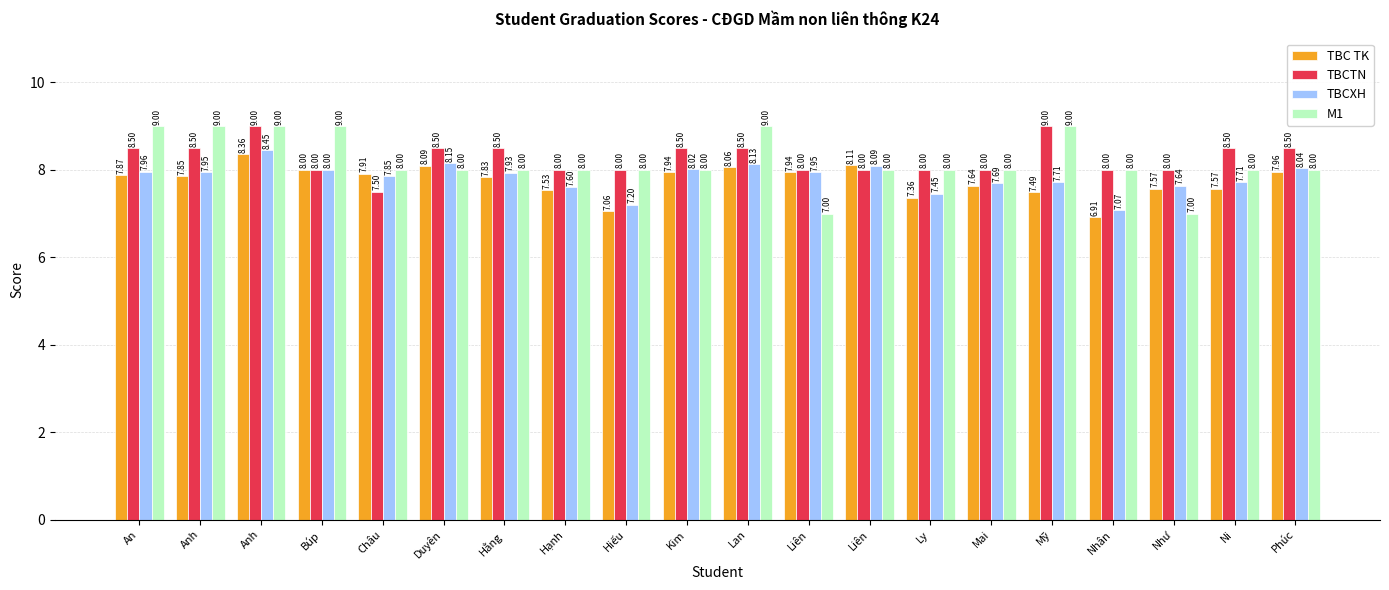

Does the chart contain stacked bars?

No